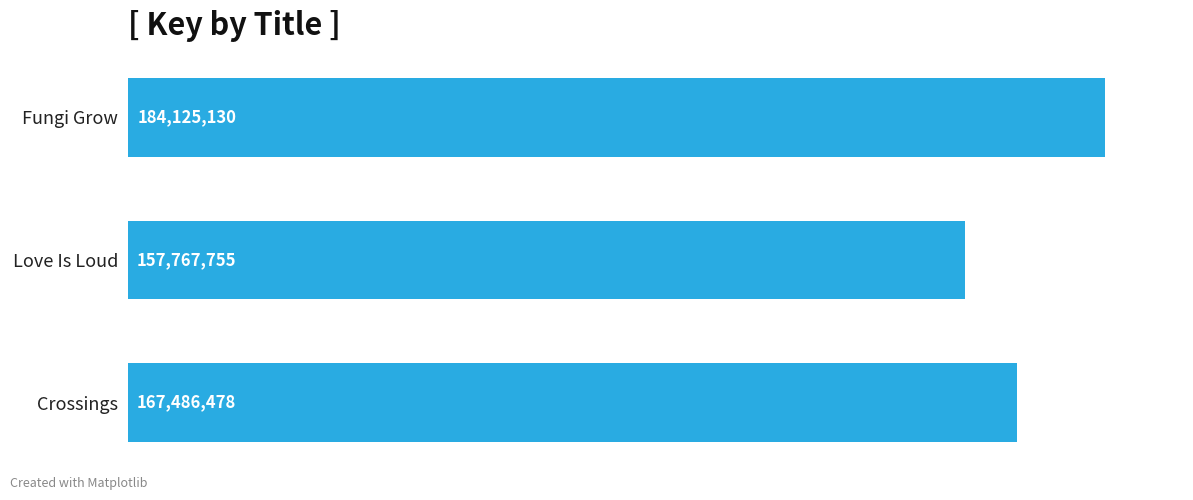

Are the bars grouped side by side (vs. stacked)?

No